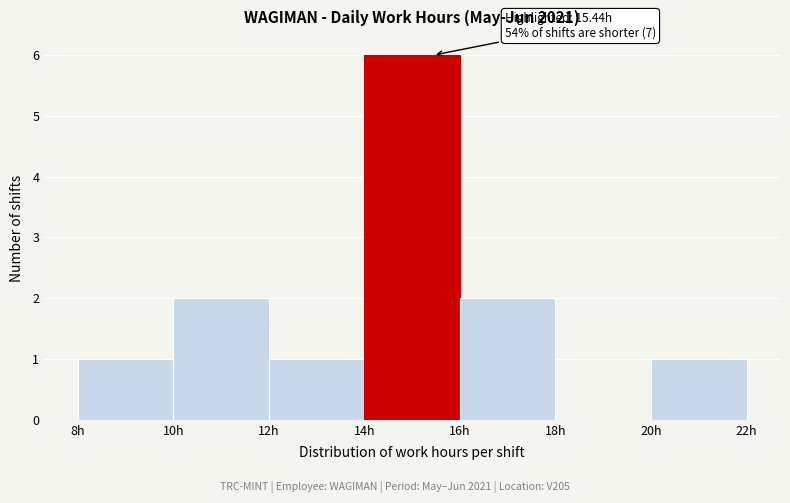

Which range on the x-axis has the tallest bar?

14 to 16